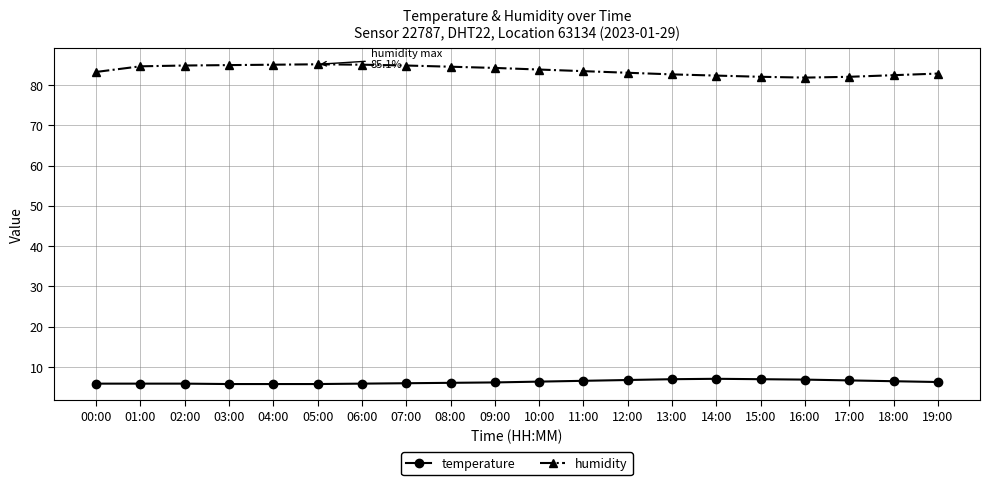

Rank the series by their average value, from highest to lowest.

humidity, temperature